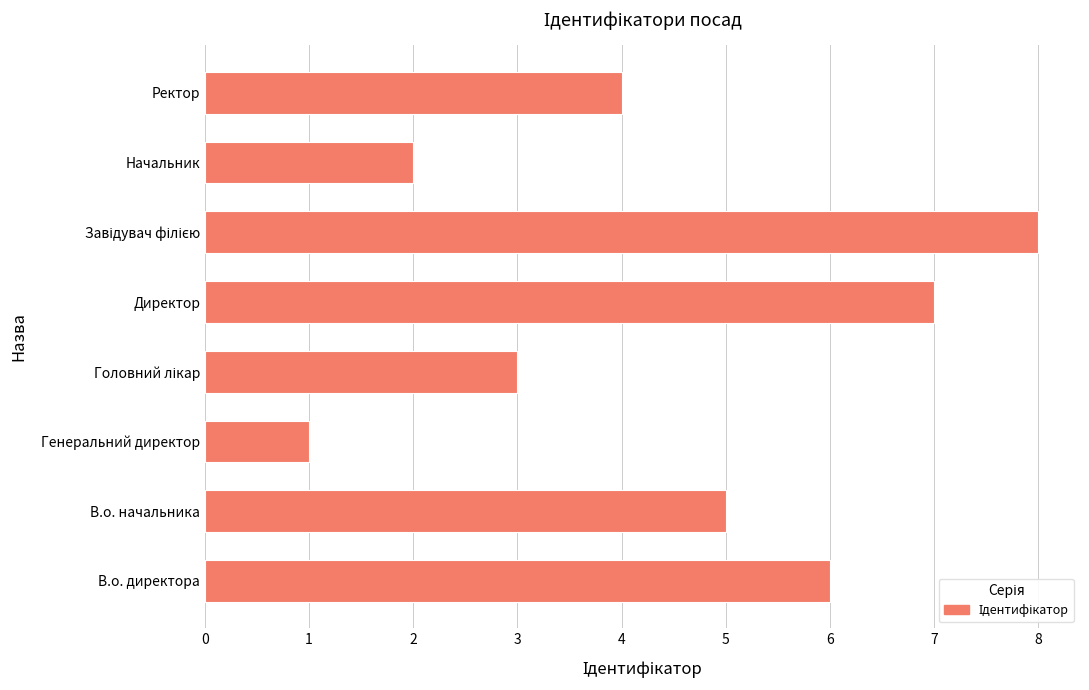

What is the change in value from В.о. начальника to Директор?

+2